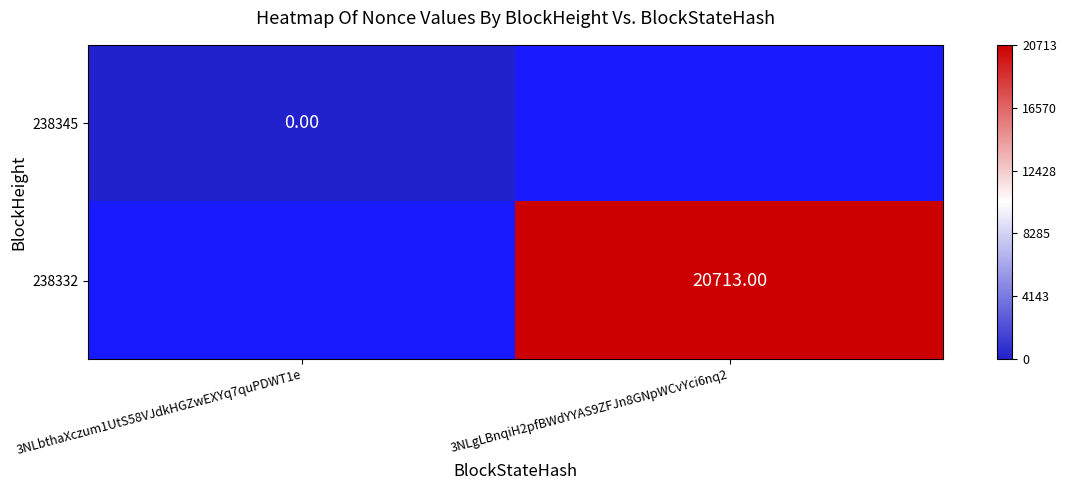

Read the 238332 value at 3NLgLBnqiH2pfBWdYYAS9ZFJn8GNpWCvYci6nq2.

20713.0